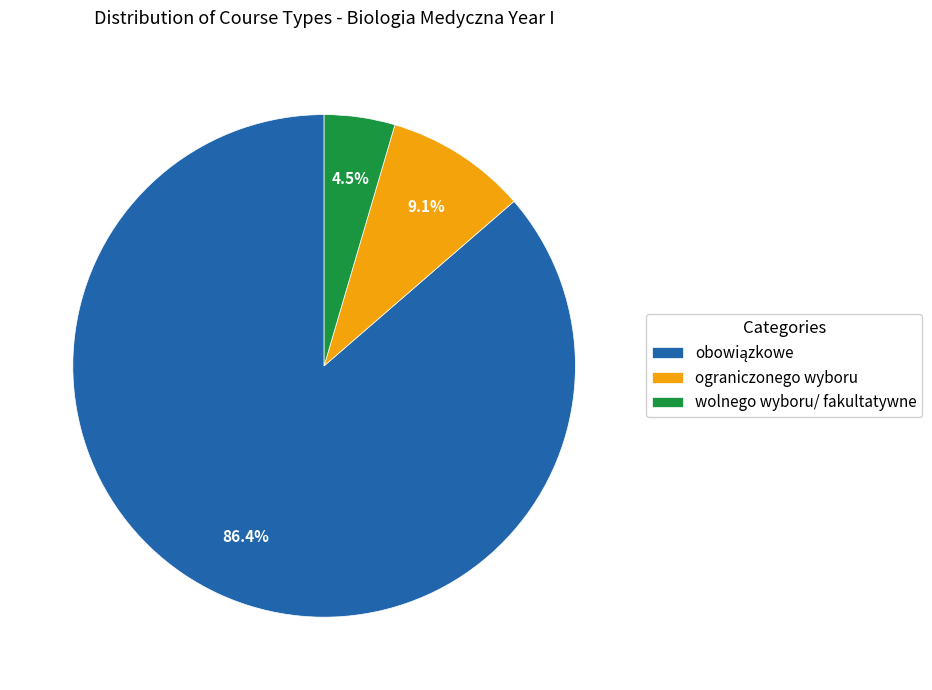

Is there a majority slice in this chart?

Yes